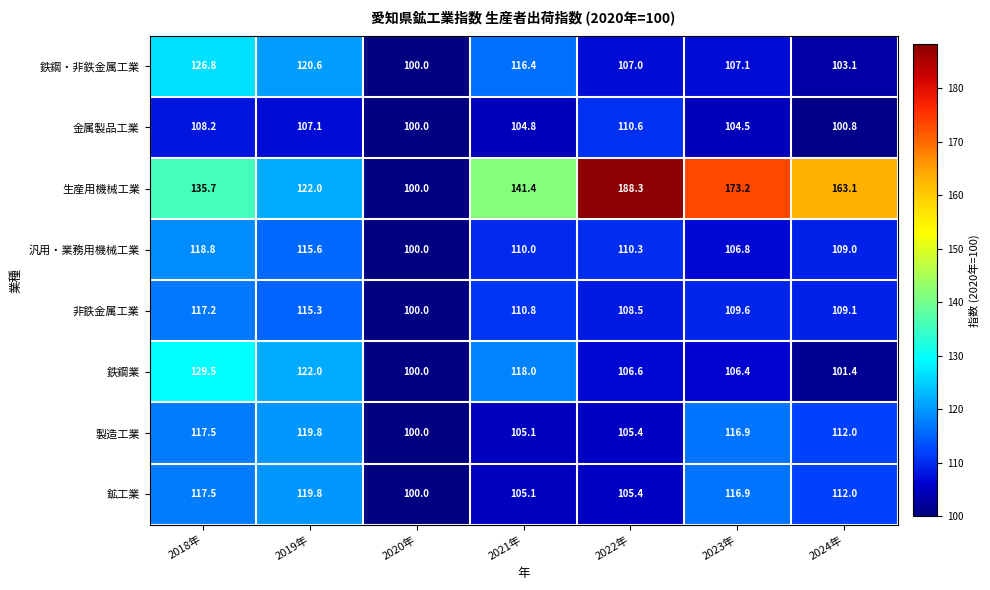

What is the average value of the 汎用・業務用機械工業 series?

110.1